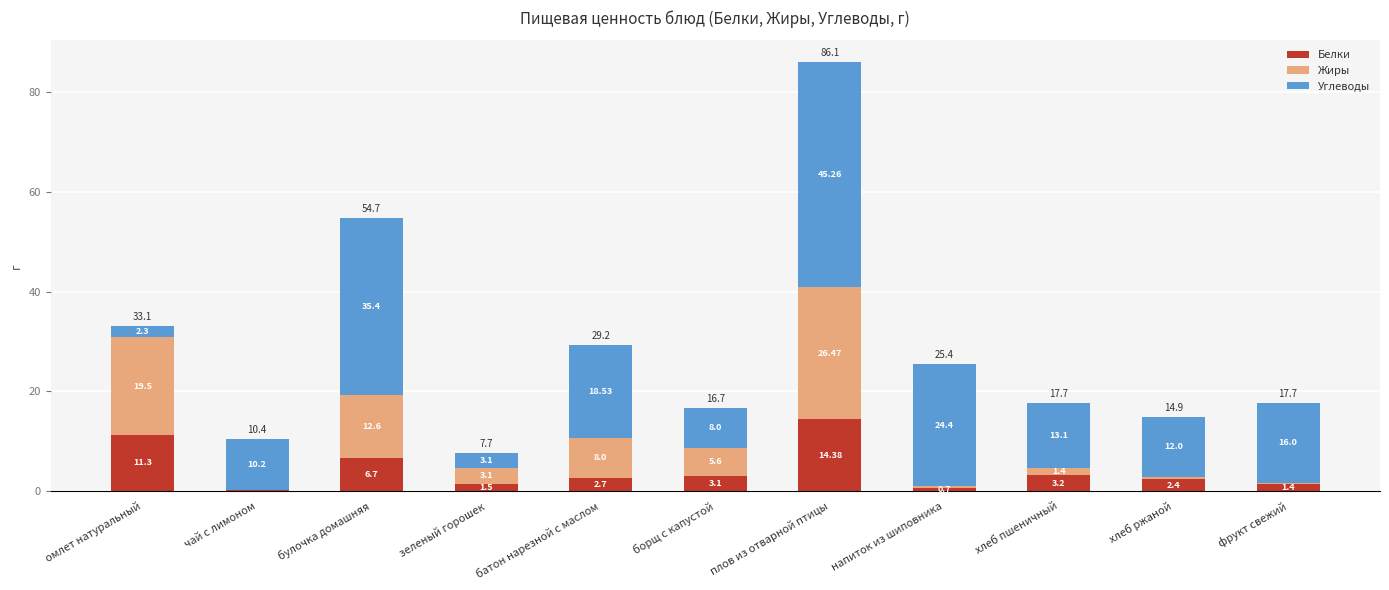

Which category has the highest value in the Белки series?

плов из отварной птицы